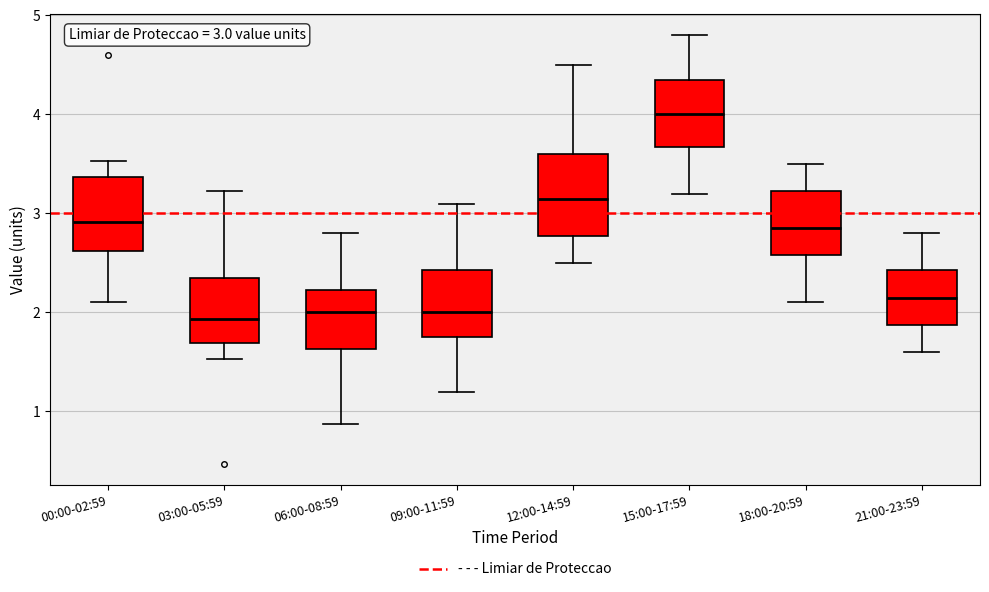

Which box's median line is the highest?

15:00-17:59